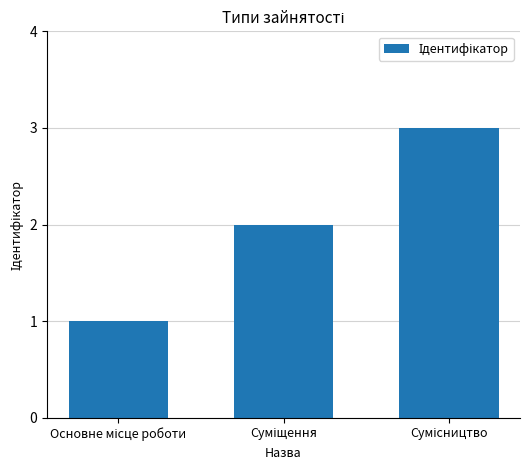

What is the greatest value displayed?

3